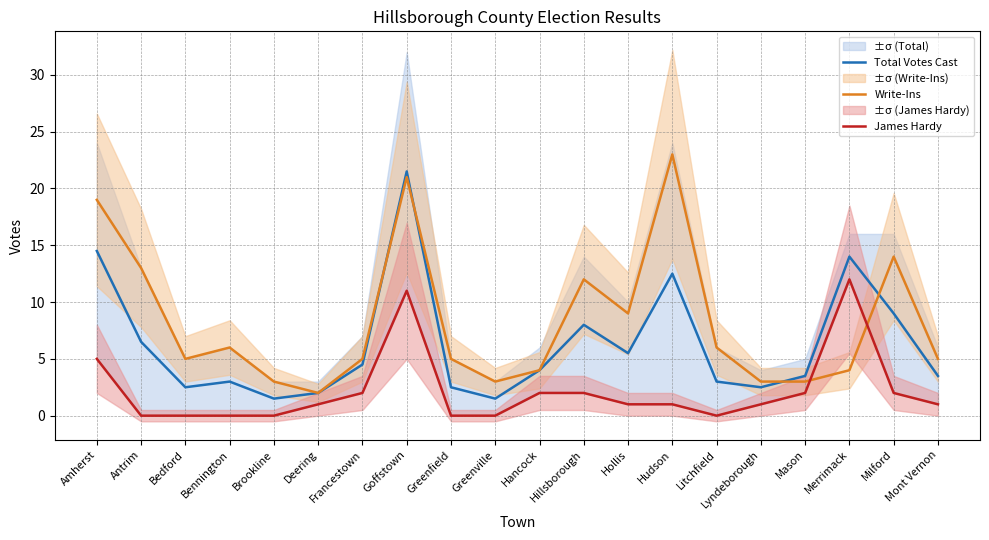

Where does the Total Votes Cast series first go above 4?

Amherst